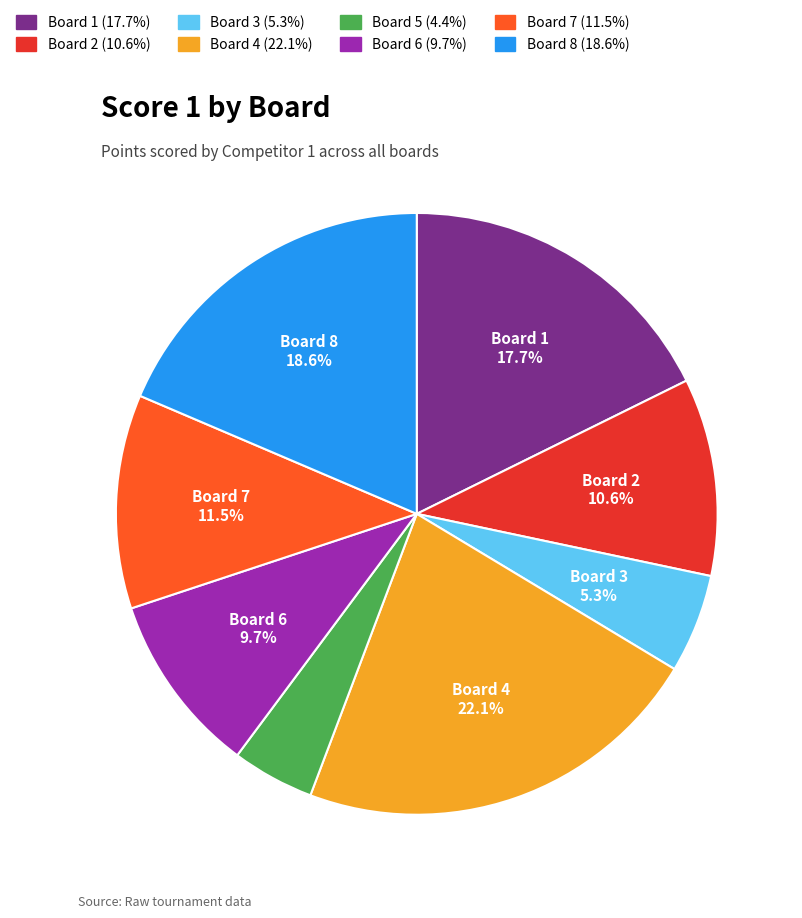

Does any single category account for the majority?

No